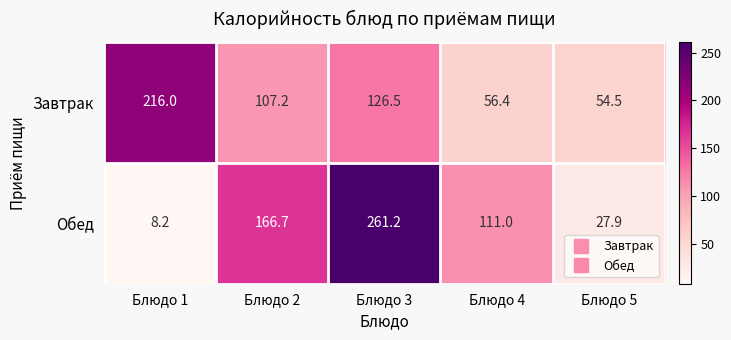

What is the average value of the Обед series?

115.0